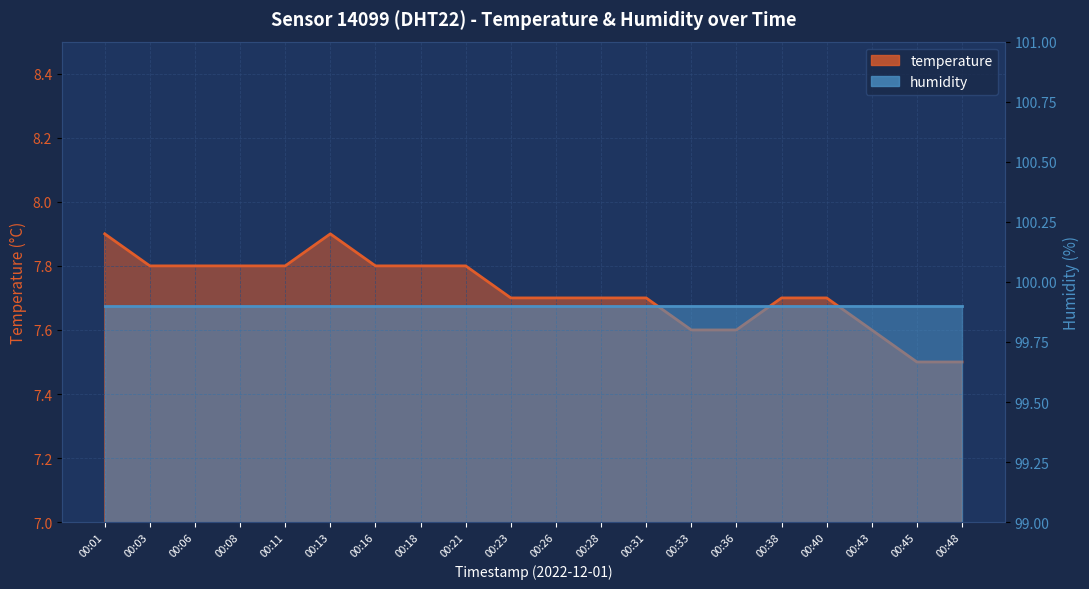

What is the value of the 19th point from the left?

7.5